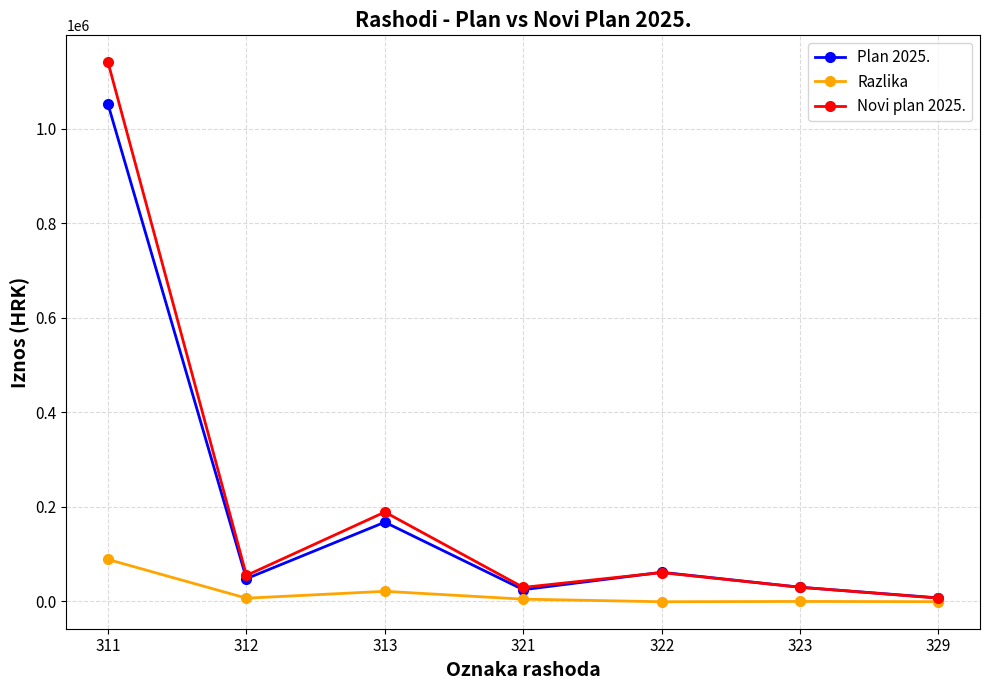

At which label does Razlika reach its peak?

311